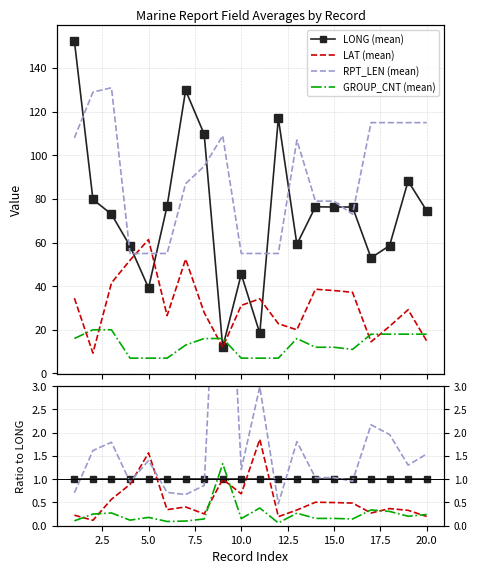

True or false: LONG (mean) has a value of 1.0 at 20.0.

True